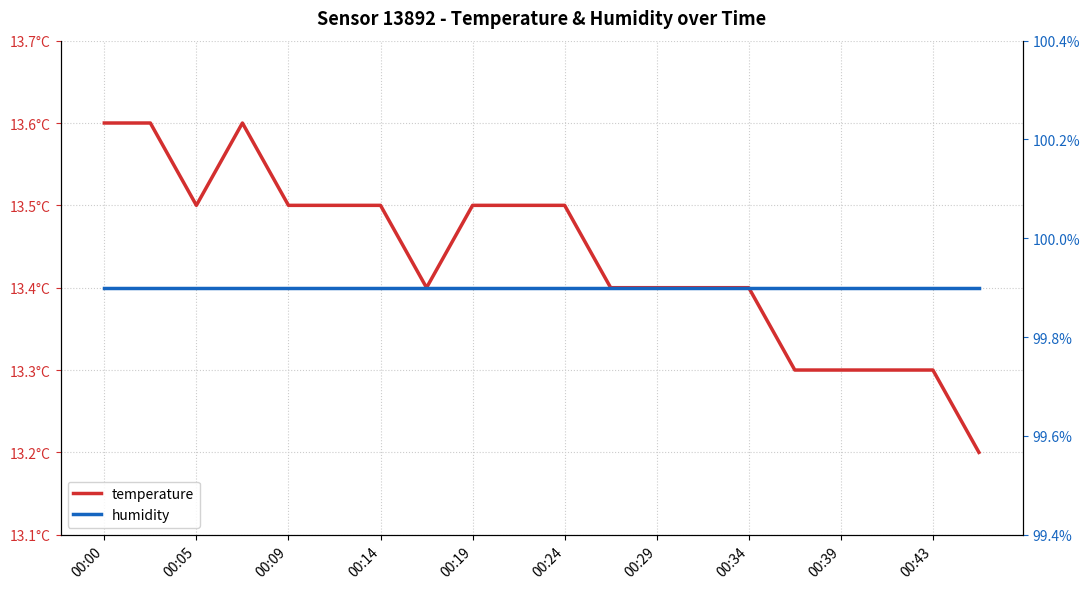

Rank the series by their maximum value, from lowest to highest.

temperature, humidity